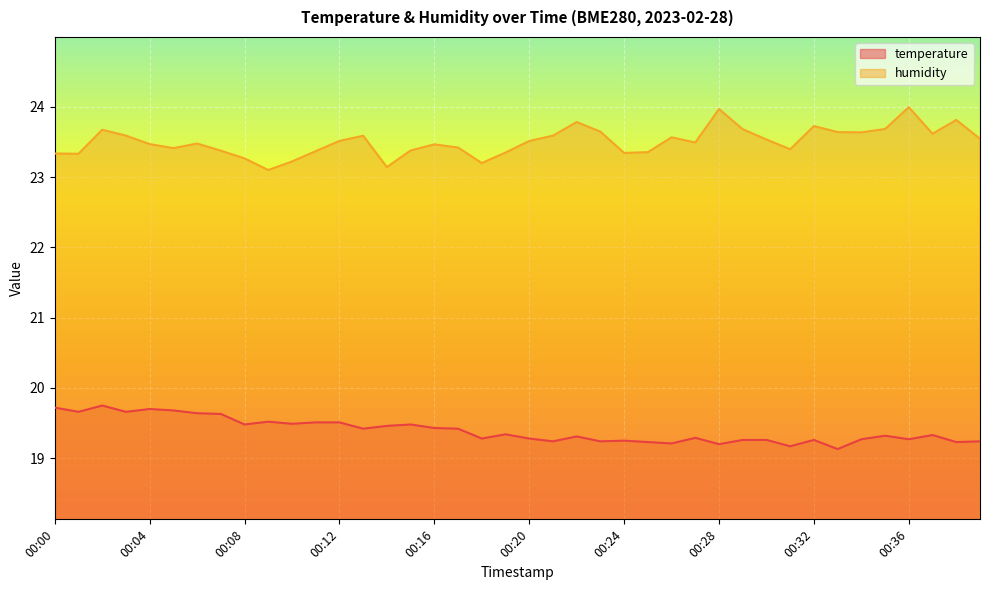

What is the lowest value of the temperature series?

19.1